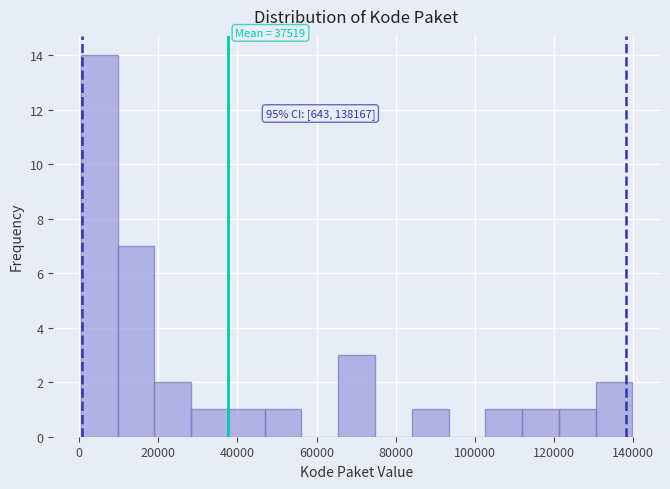

Which range on the x-axis has the tallest bar?

0 to 10000